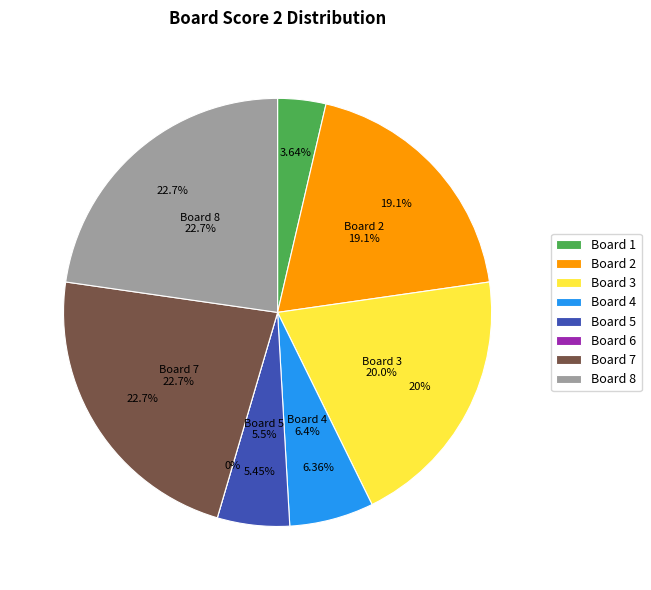

To the nearest percent, what is the combined percentage of 8 and 3?

43%